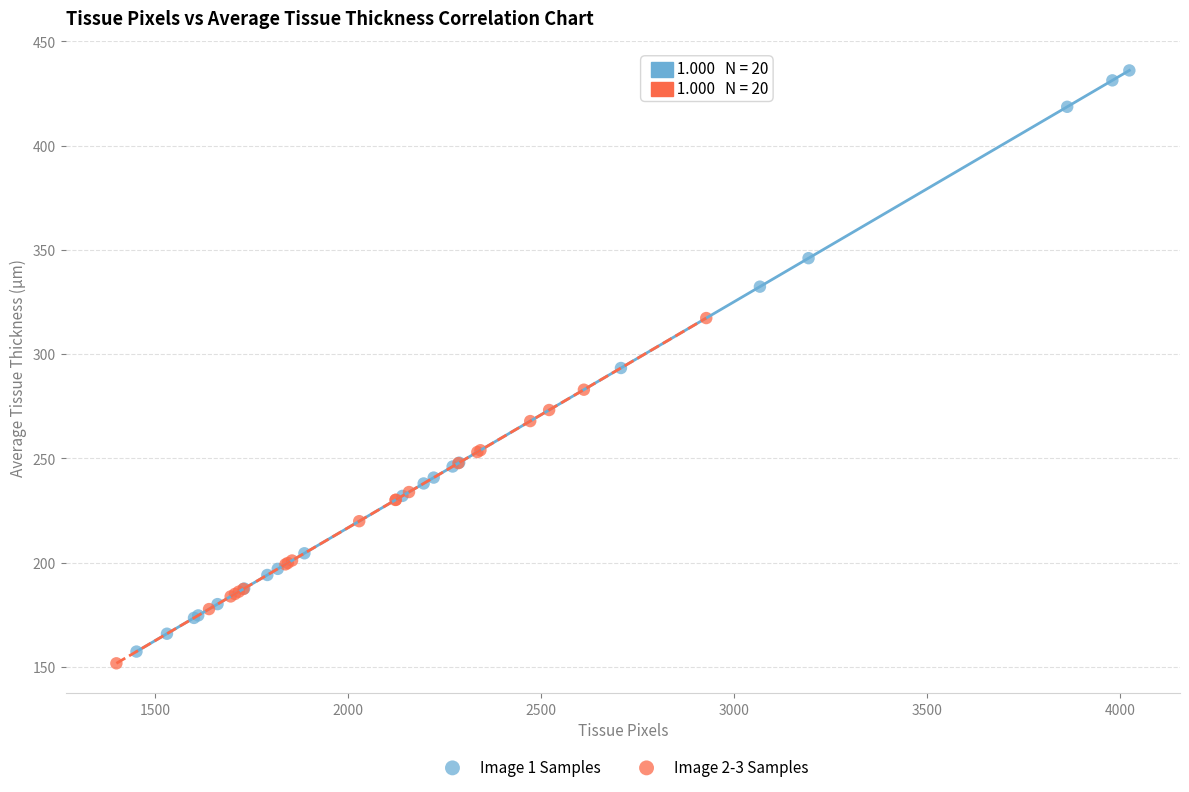

Which series has the widest spread of Y values?

Image 1 Samples